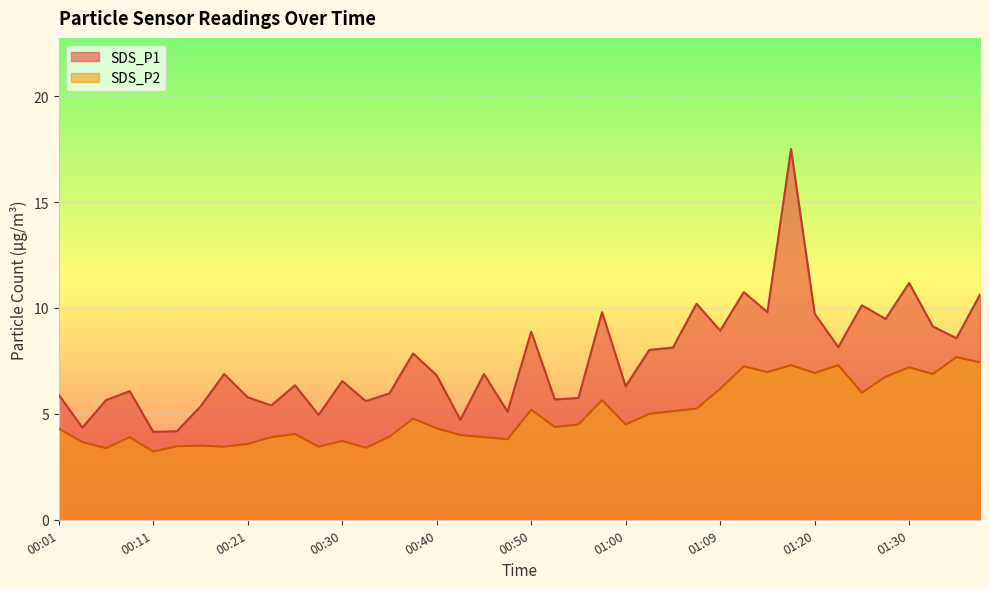

Where is SDS_P1 nearest to the value 10?

01:25